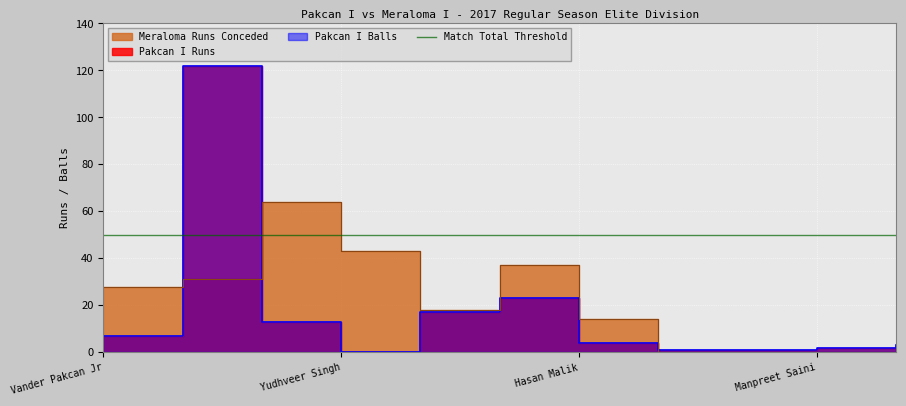

Reading left to right, extract all data points from this chart.

Pakcan I Runs: 7	122	13	0	17	23	4	1	1	2	3
Pakcan I Balls: 7	122	13	0	17	23	4	1	1	2	3
Meraloma Runs Conceded: 28	31	64	43	18	37	14	0	0	0	0